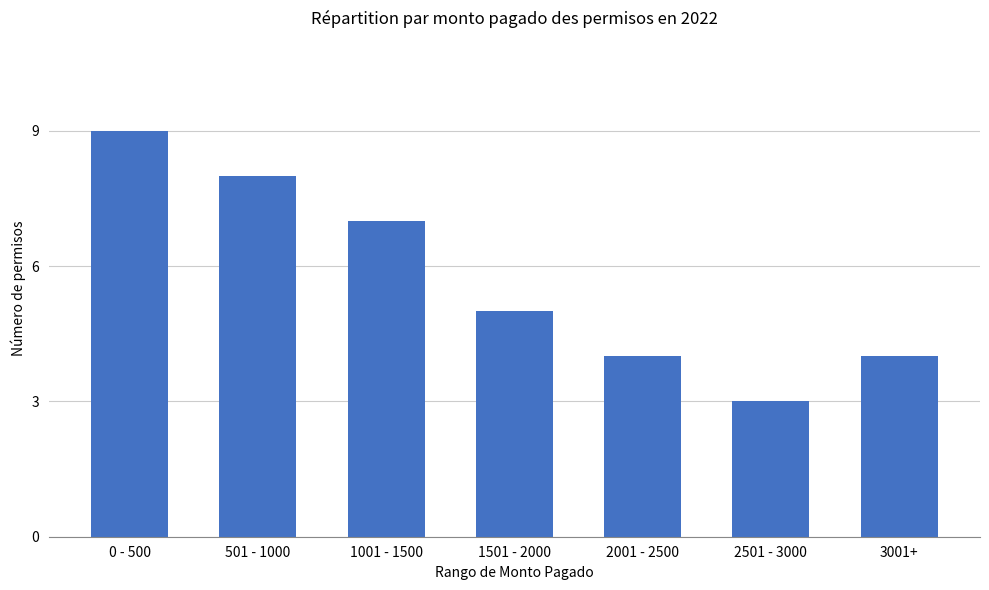

What is the smallest value displayed?

3